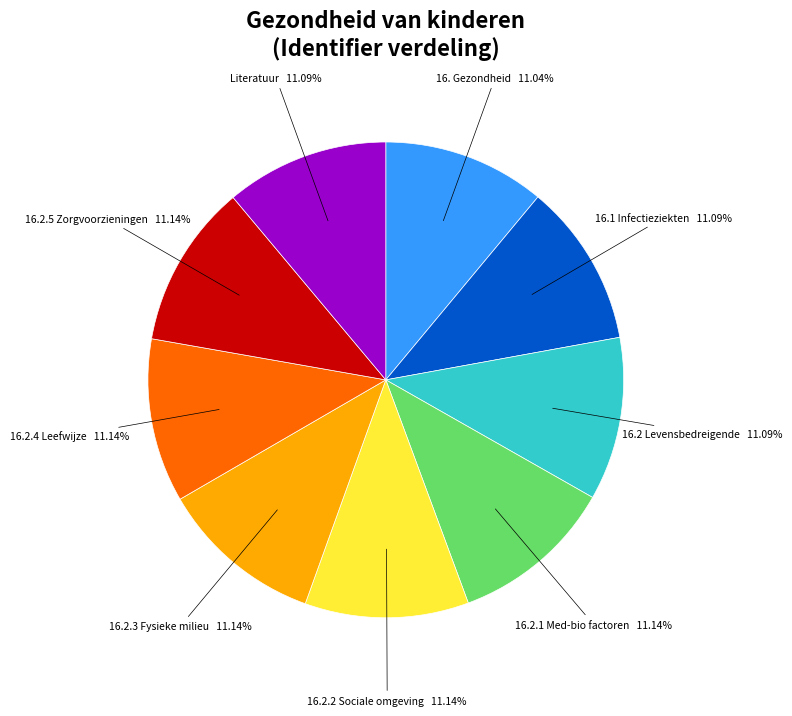

What is the ratio of the value at 16.2 Levensbedreigende 11.09% to the value at 16.2.1 Med-bio factoren 11.14%?

1.0